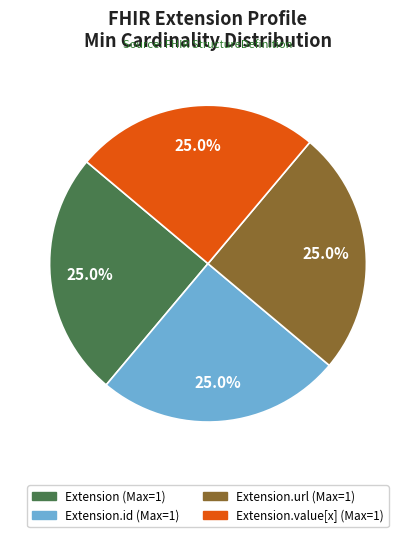

To the nearest percent, what is the average slice percentage?

25%